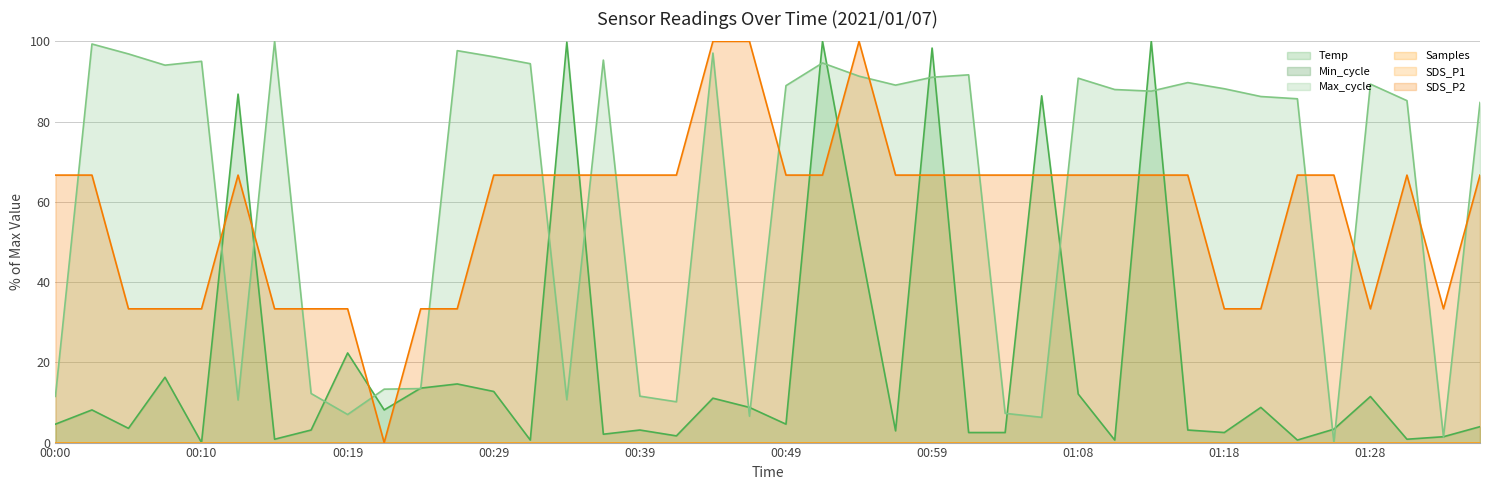

True or false: Min_cycle line has more than 2 interior local peaks.

False